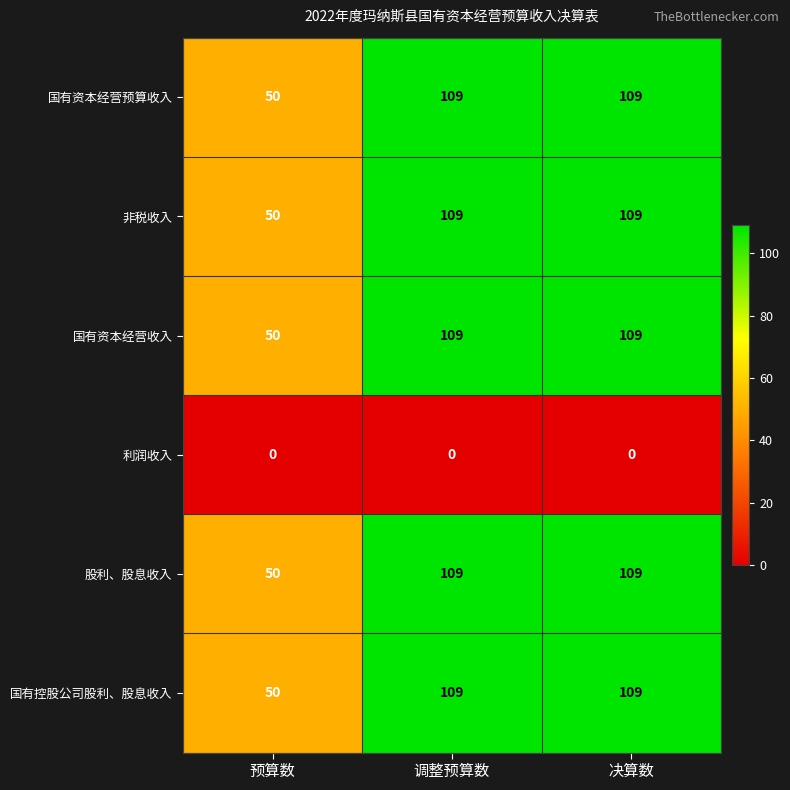

What is the spread (max minus min) of values at 决算数?

109